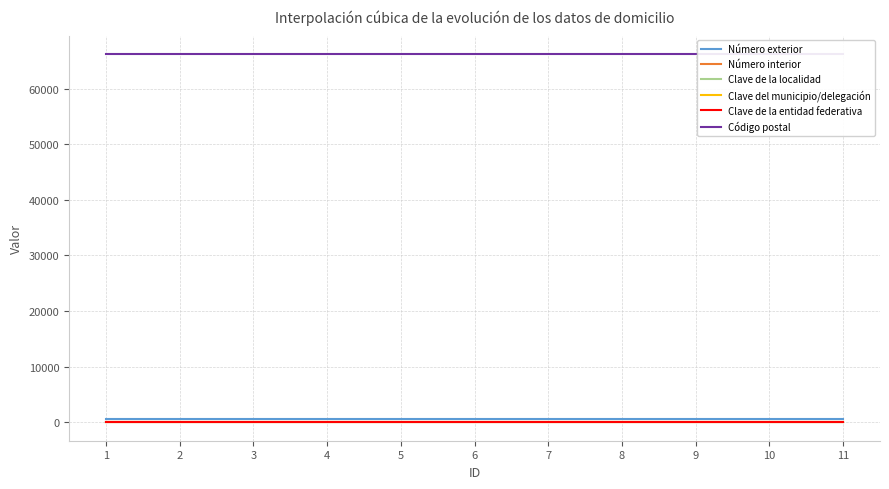

Reading right to left, list all the values displayed in this chart.

Número exterior: 11=507	10=507	9=507	8=507	7=507	6=507	5=507	4=507	3=507	2=507	1=507
Número interior: 11=0	10=0	9=0	8=0	7=0	6=0	5=0	4=0	3=0	2=0	1=0
Clave de la localidad: 11=1	10=1	9=1	8=1	7=1	6=1	5=1	4=1	3=1	2=1	1=1
Clave del municipio/delegación: 11=19	10=19	9=19	8=19	7=19	6=19	5=19	4=19	3=19	2=19	1=19
Clave de la entidad federativa: 11=19	10=19	9=19	8=19	7=19	6=19	5=19	4=19	3=19	2=19	1=19
Código postal: 11=66200	10=66200	9=66200	8=66200	7=66200	6=66200	5=66200	4=66200	3=66200	2=66200	1=66200